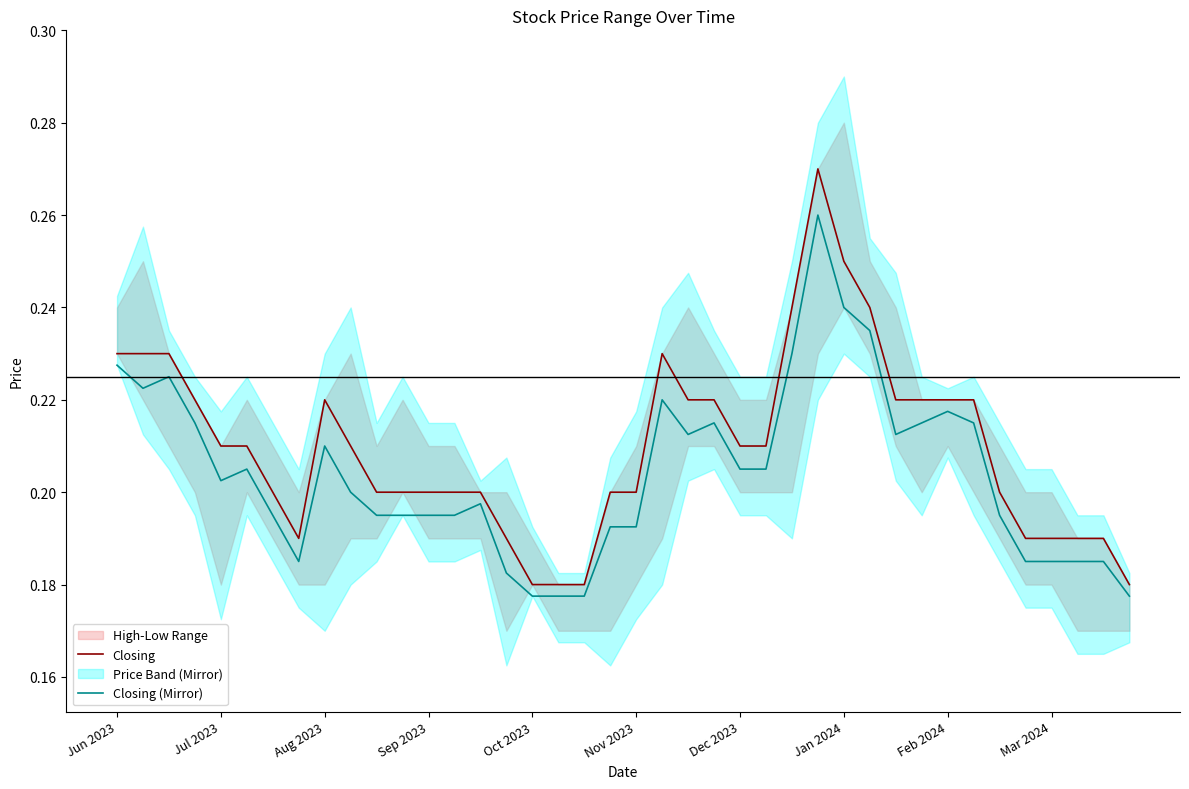

In Closing, how many points are lower than both neighbors (excluding endpoints)?

1